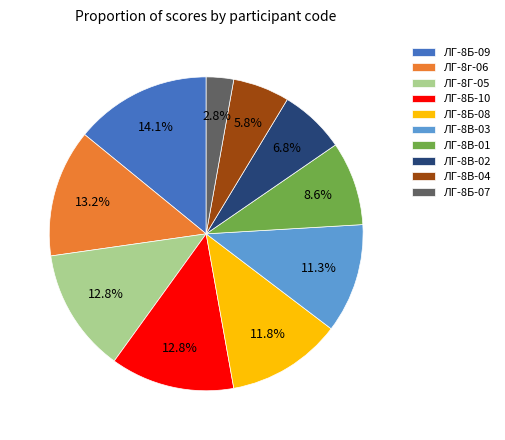

Is the sum of ЛГ-8В-03 and ЛГ-8В-04 greater than half?

No